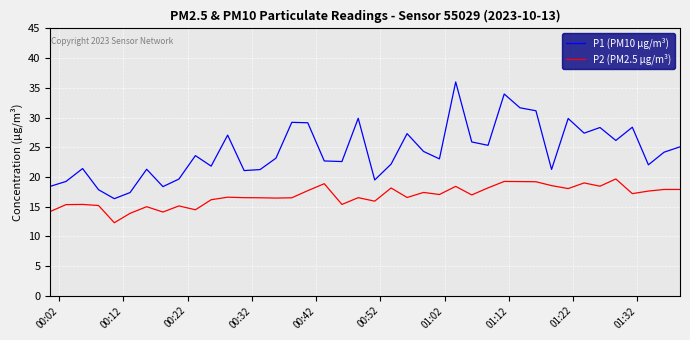

Rank the series by their average value, from highest to lowest.

P1 (PM10 µg/m³), P2 (PM2.5 µg/m³)